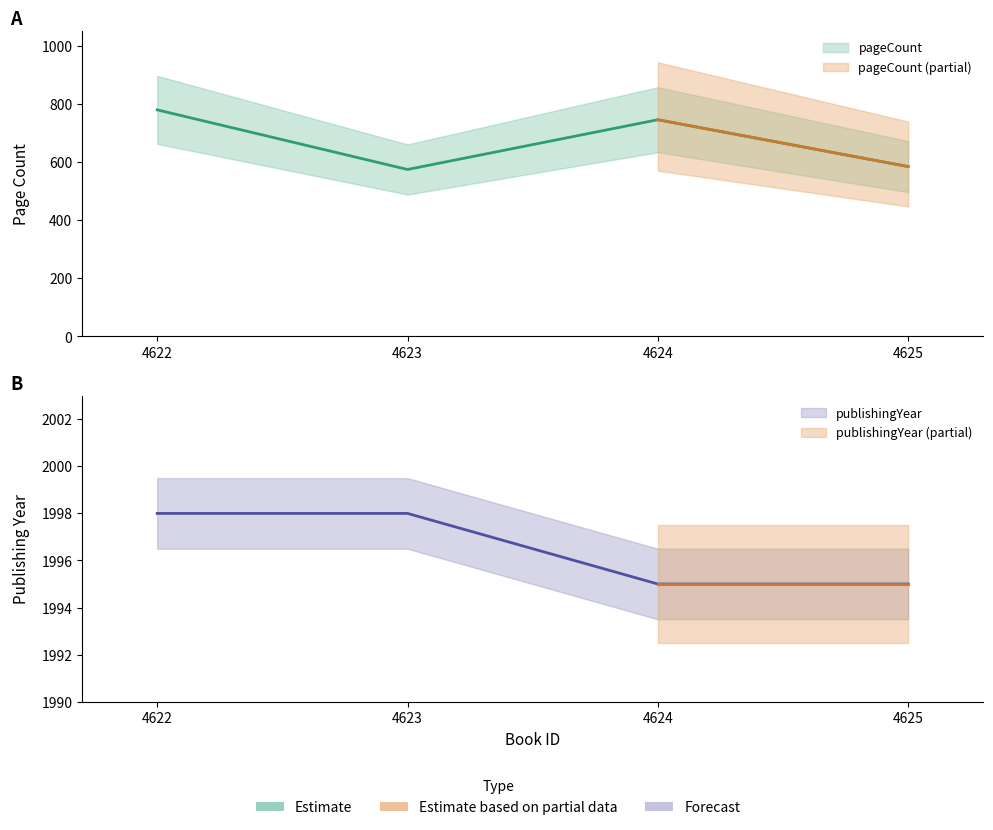

What is the difference between the maximum and minimum values in the pageCount series?

205